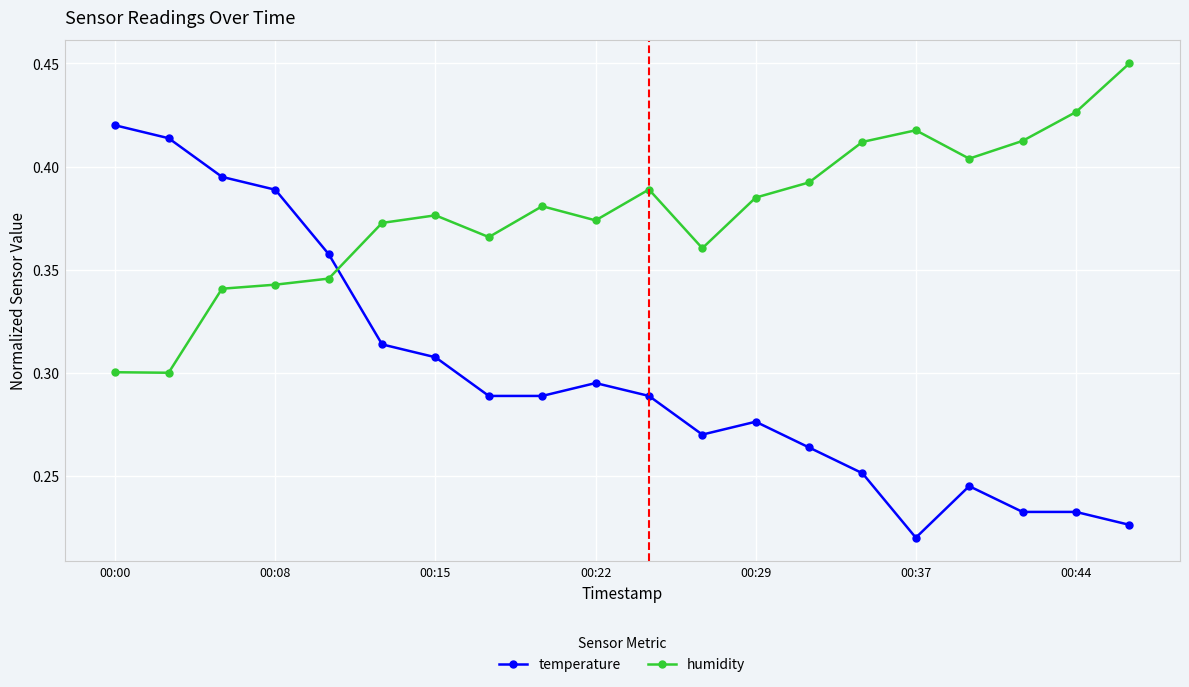

After their last crossing, which series has the higher values: humidity or temperature?

humidity